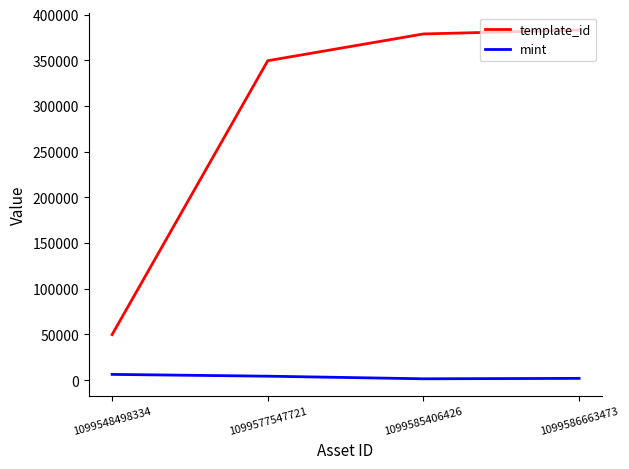

What is the total value across all series at 1099548498334?

56164